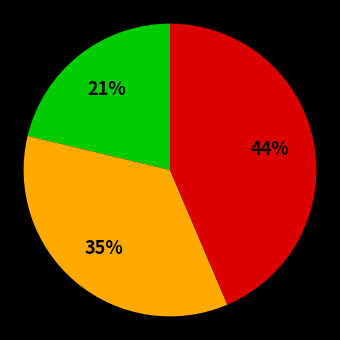

Is there any slice that represents more than half of the pie?

No